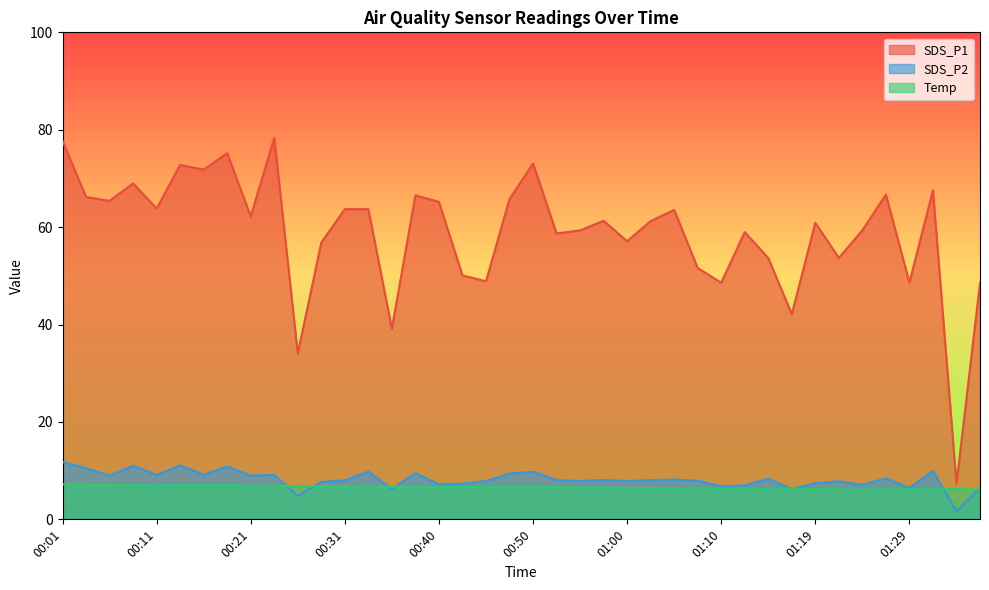

True or false: Temp has a value of 6.7 at 00:35.

True